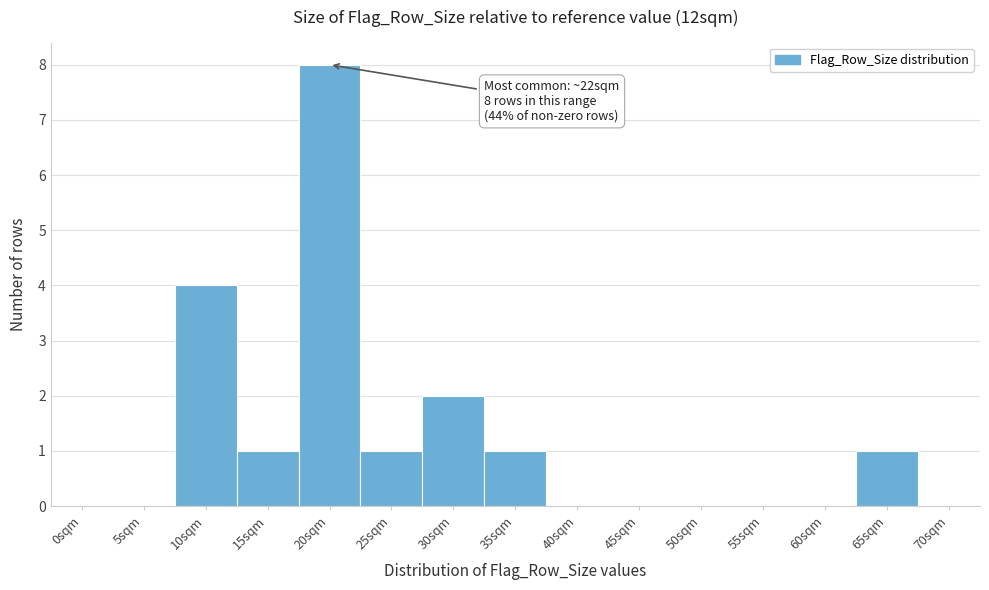

Reading left to right, what are all the values shown in this chart?

0sqm=0	5sqm=0	10sqm=4	15sqm=1	20sqm=8	25sqm=1	30sqm=2	35sqm=1	40sqm=0	45sqm=0	50sqm=0	55sqm=0	60sqm=0	65sqm=1	70sqm=0